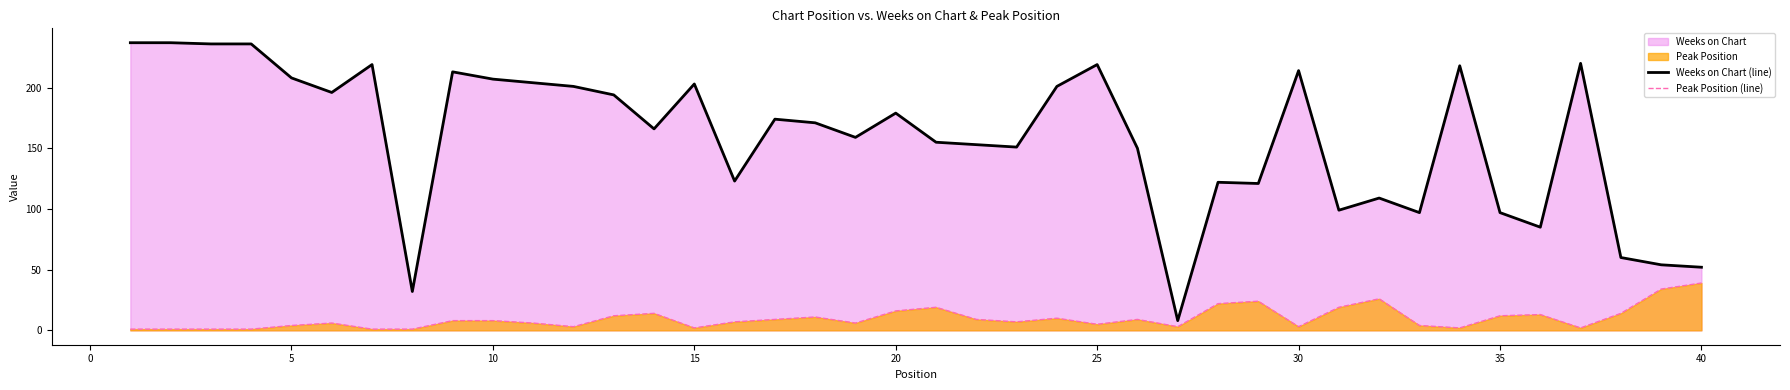

True or false: Peak Position (line) has more than 1 interior local peaks.

True